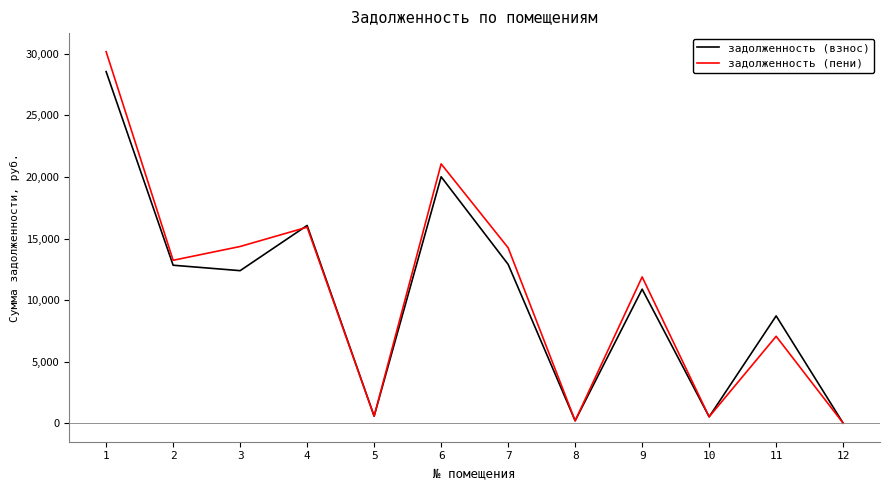

Which series has the largest total across all categories?

задолженность (пени)